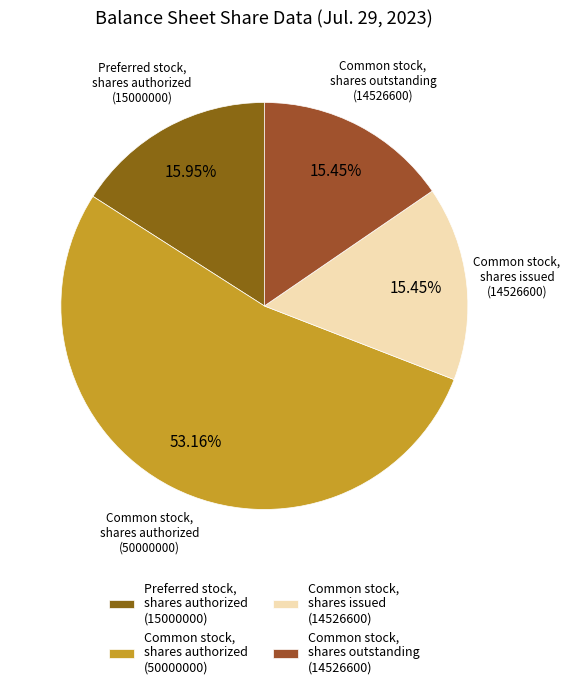

Which has a higher value, Common stock, shares issued (14526600) or Preferred stock, shares authorized (15000000)?

Preferred stock, shares authorized (15000000)